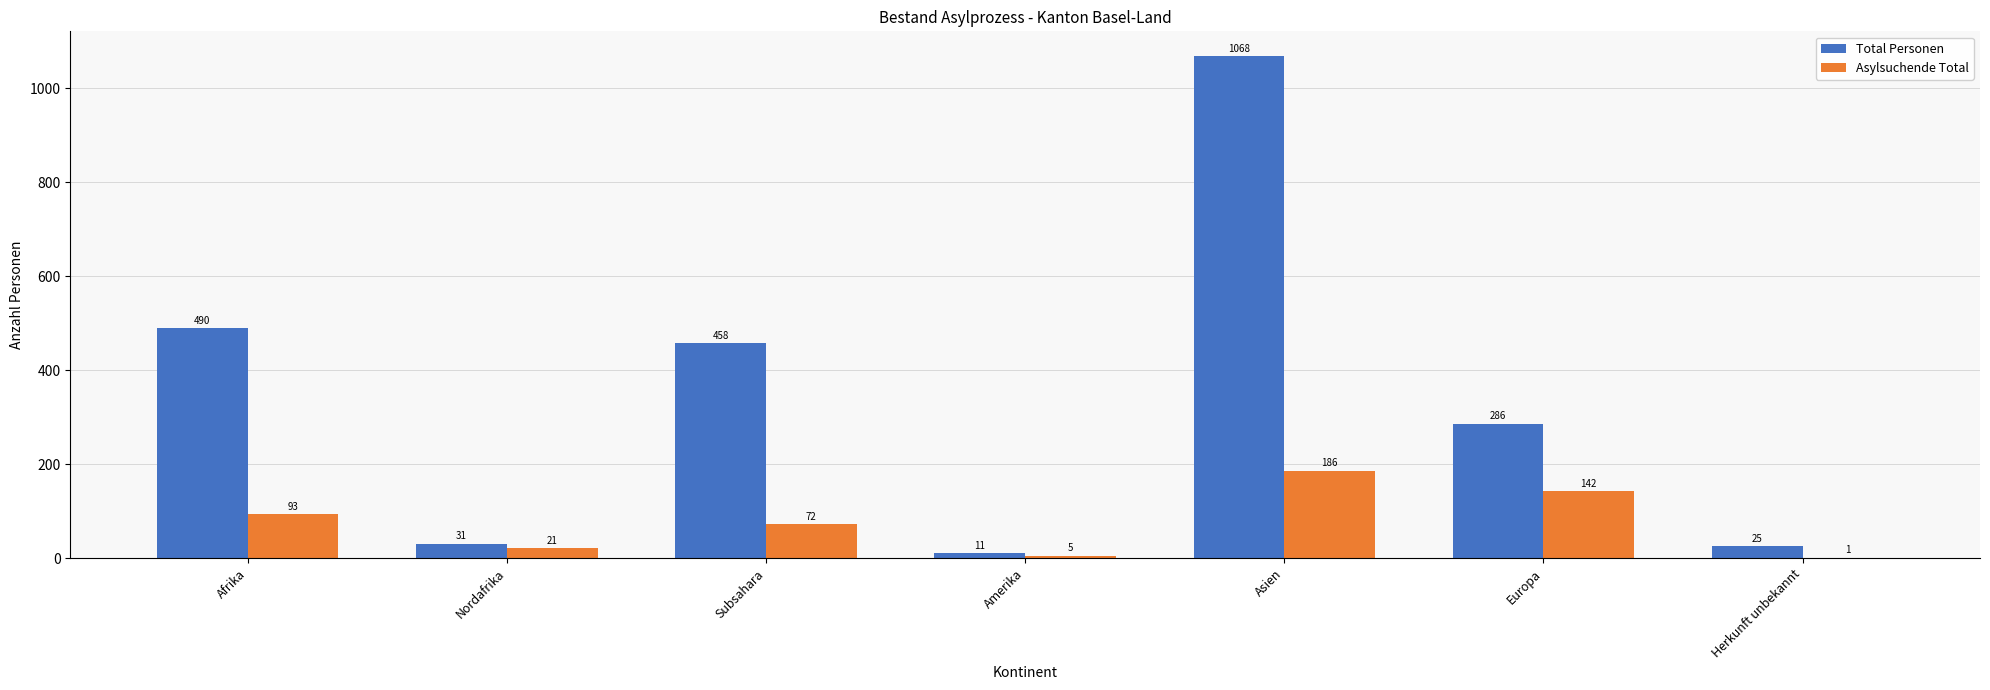

Count the number of data series in this chart.

2